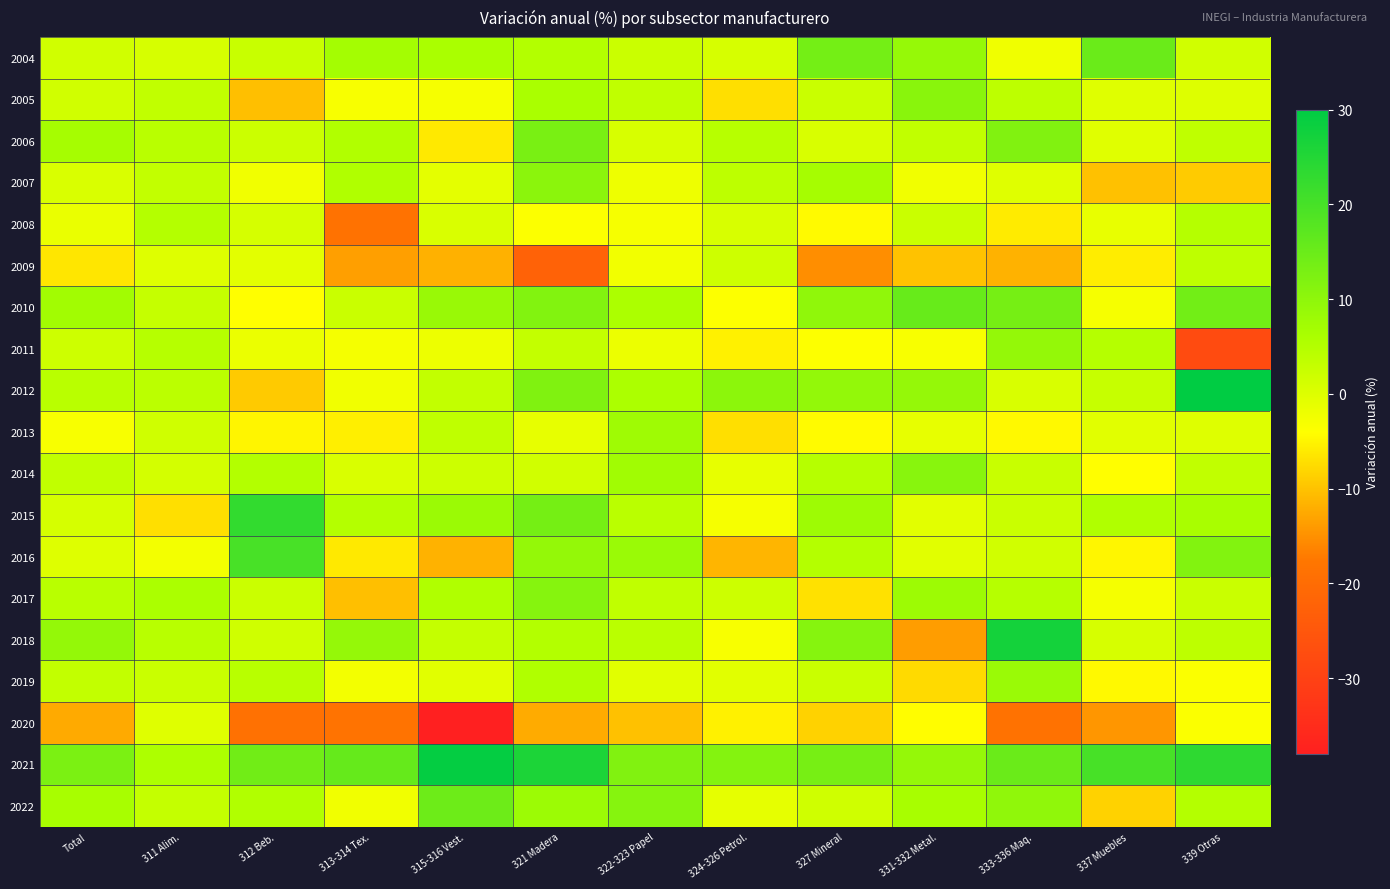

List the series in order of their peak value, lowest first.

2020, 2009, 2008, 2013, 2019, 2011, 2007, 2005, 2014, 2017, 2006, 2022, 2004, 2010, 2016, 2015, 2018, 2021, 2012